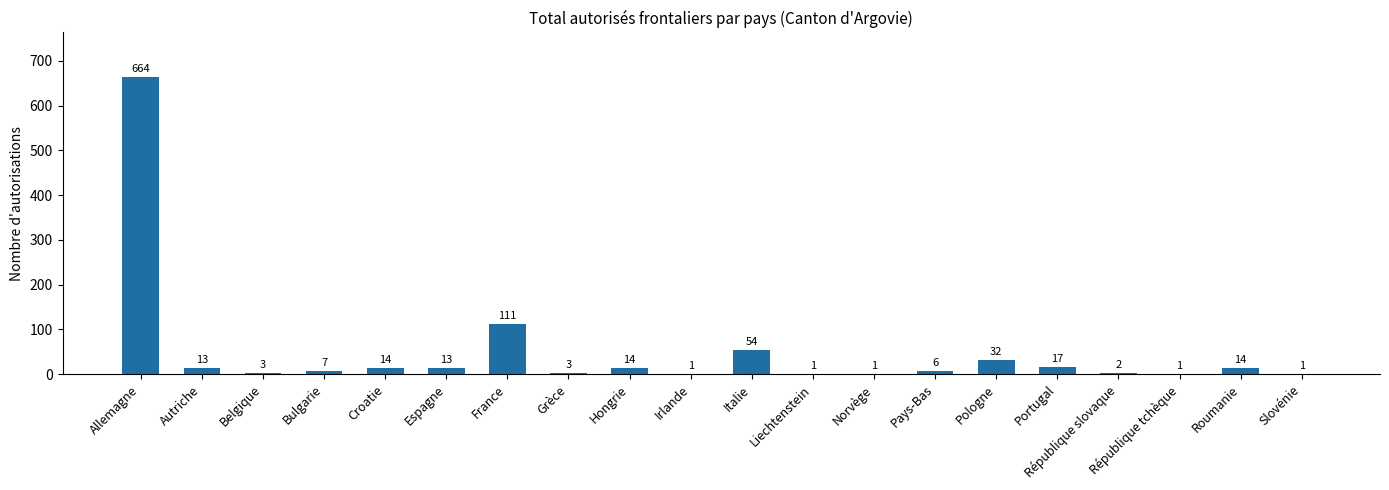

What is the sum of all values?

972